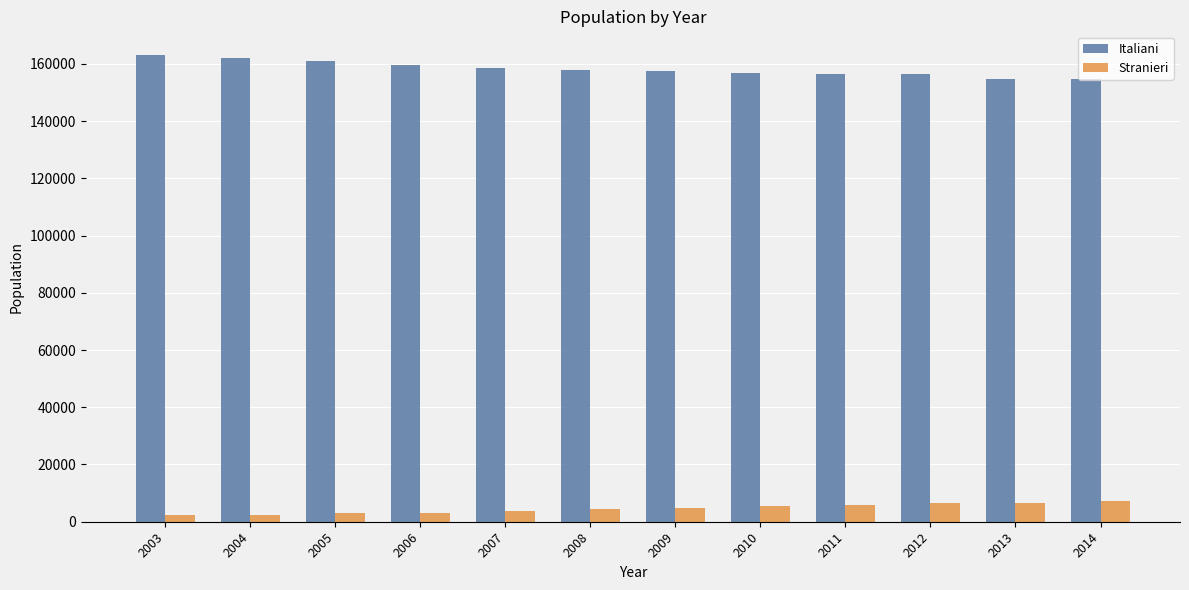

What is the value of the Italiani bar at the 1st from the left?

163190